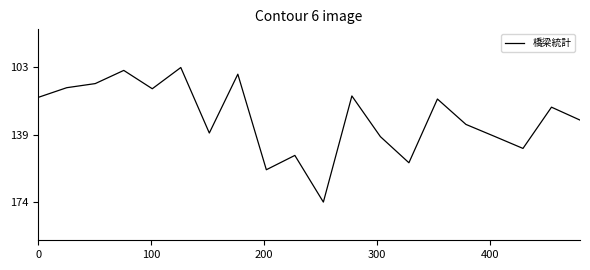

What is the minimum value shown in the chart?

103.5